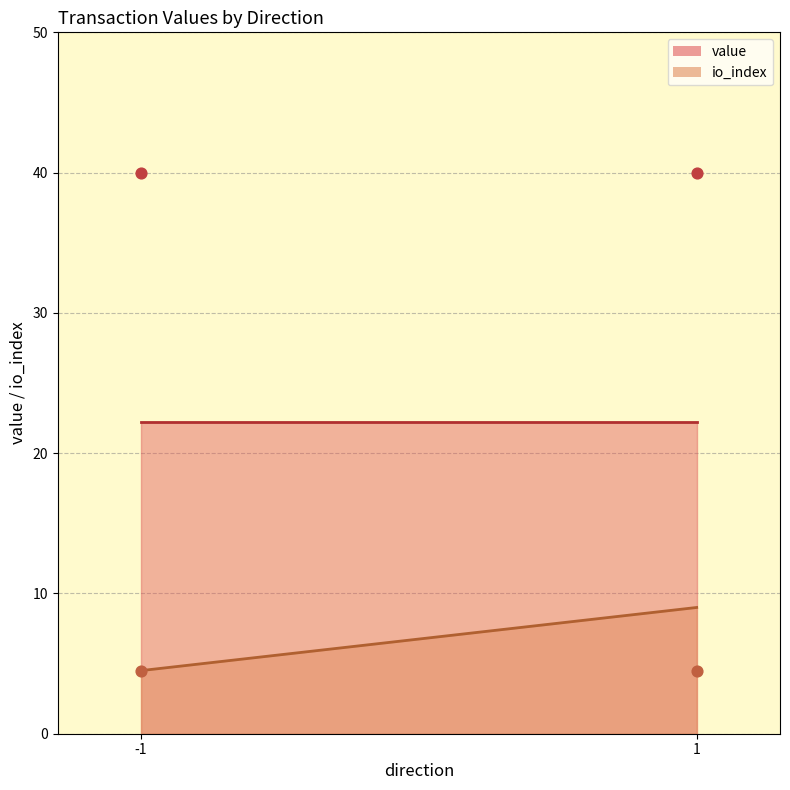

At which category is the sum across all series the highest?

1